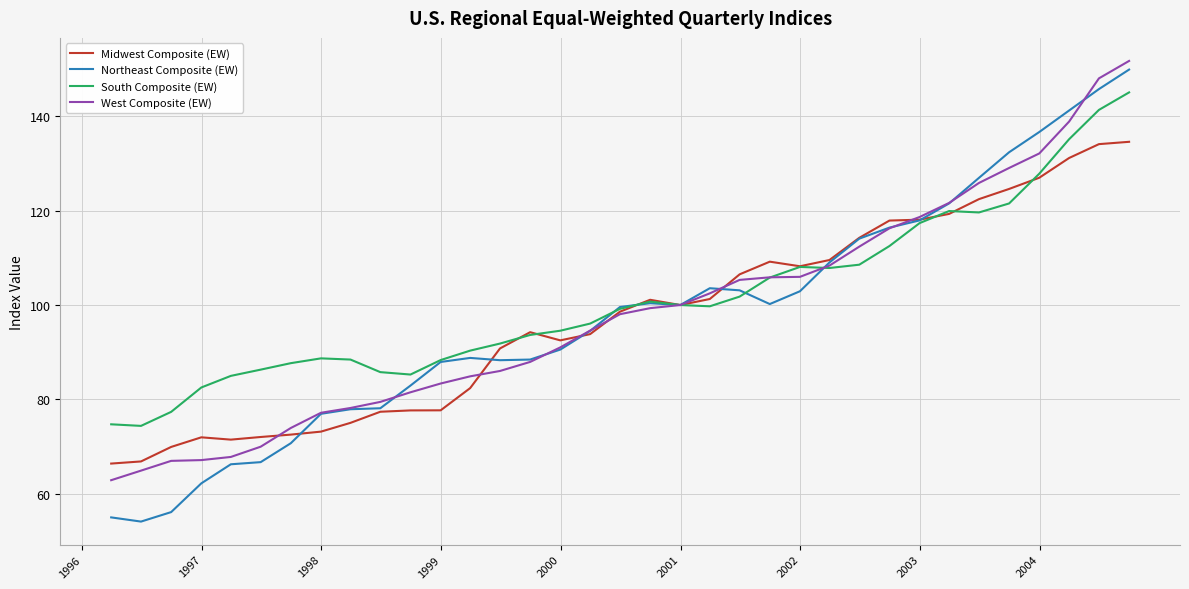

Is this an area chart (filled region under the line)?

No